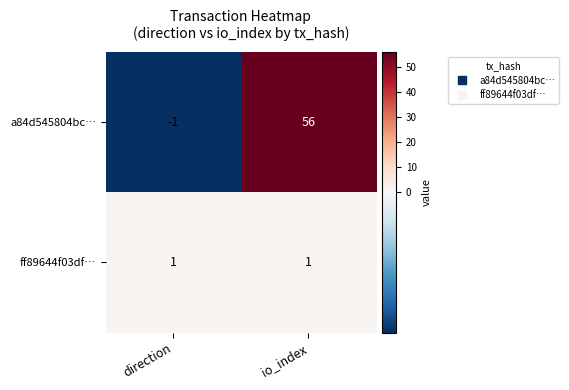

How many series are shown in this chart?

2